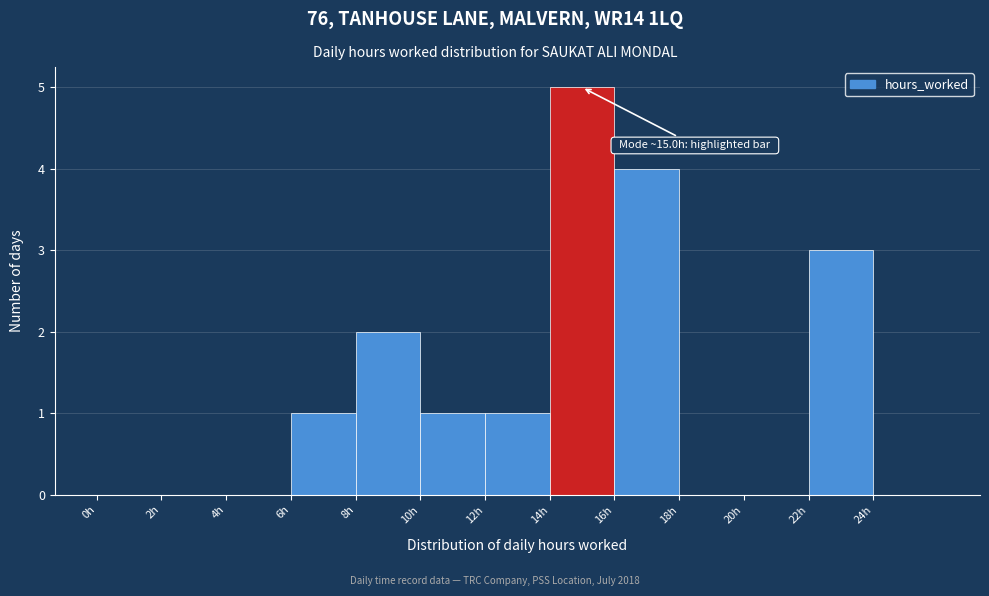

Over which range of the x-axis is the bar tallest?

14 to 16